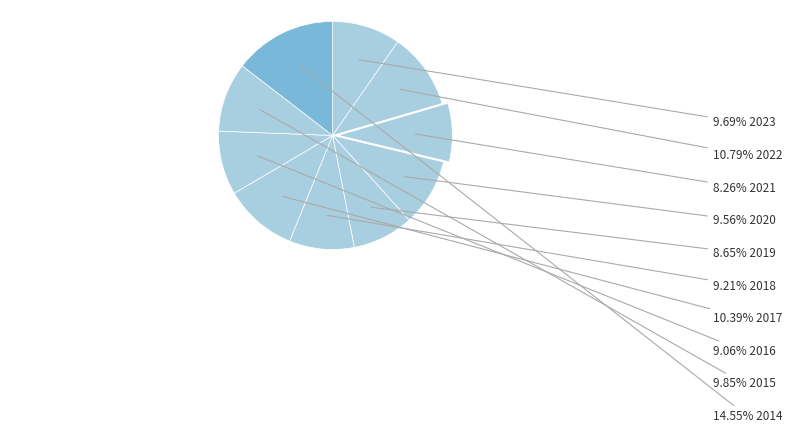

How many slices are in this pie chart?

10